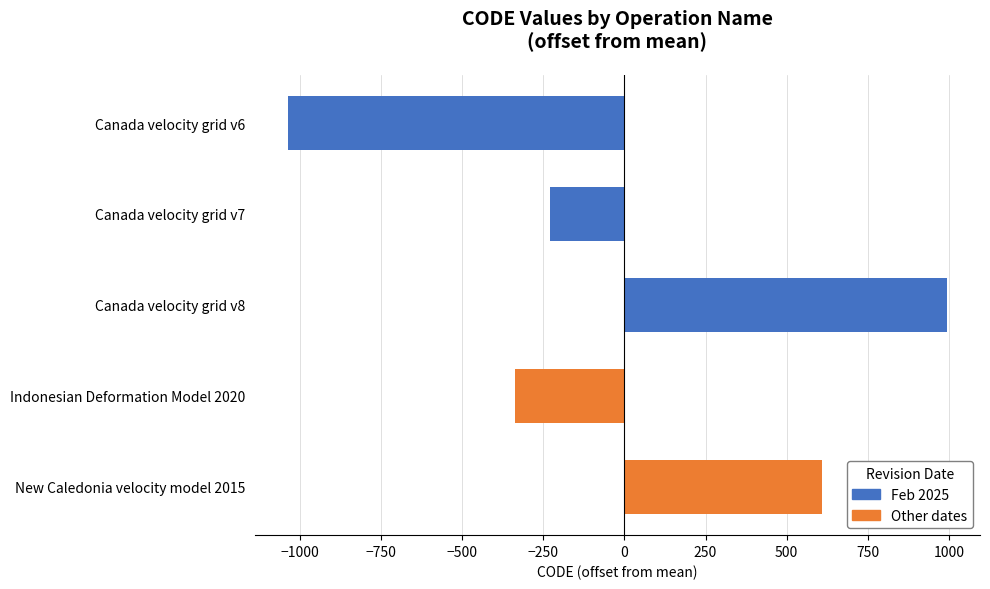

How many values are below zero?

3